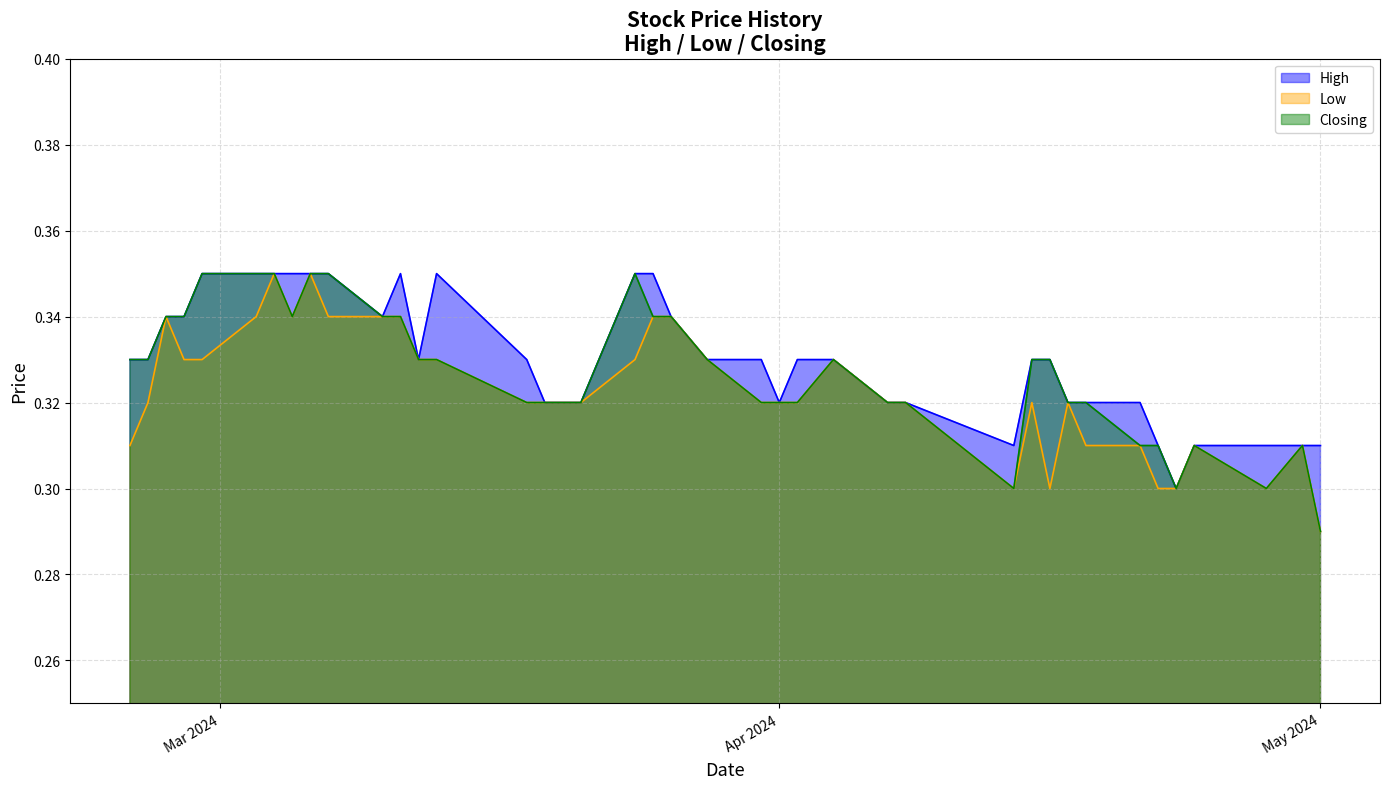

At which label is Low closest to 0?

May 2024